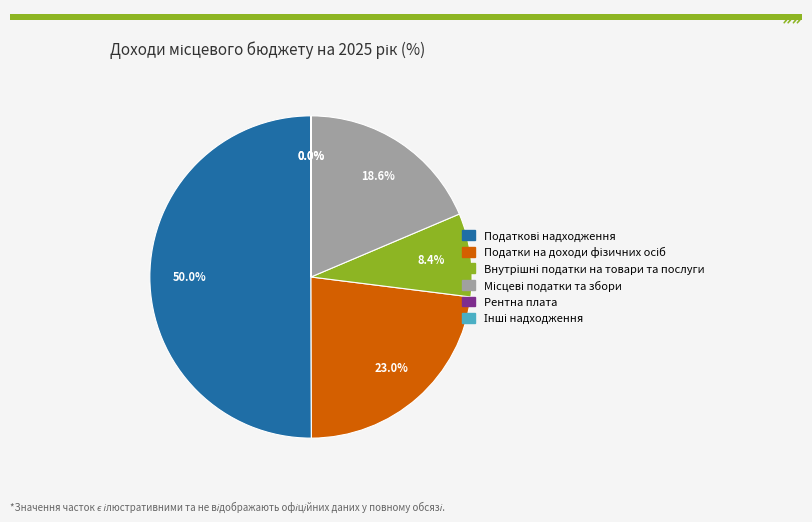

Which slice is the smallest?

Рентна плата